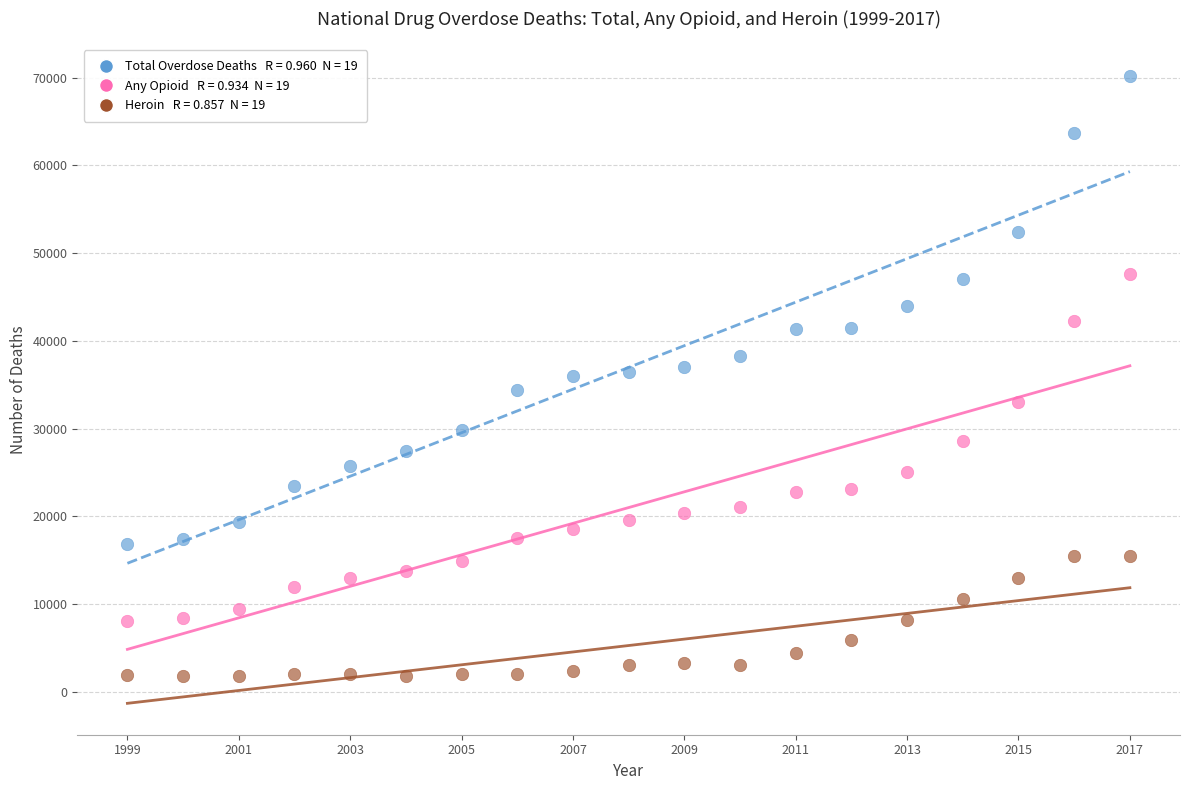

Across all data points, what is the range of X values (max minus min)?

18